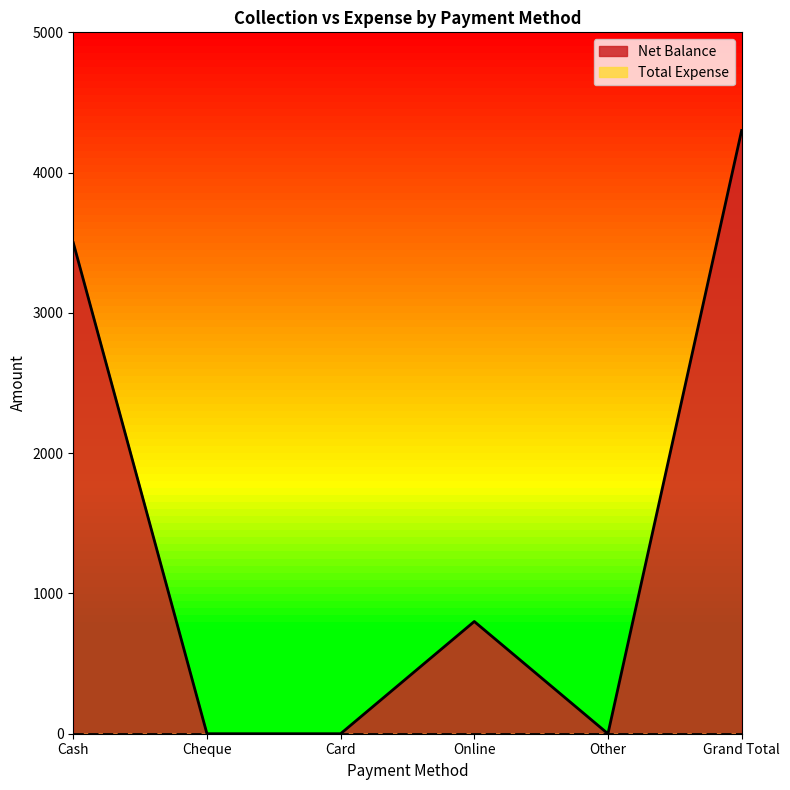

How many distinct data groups are displayed?

2